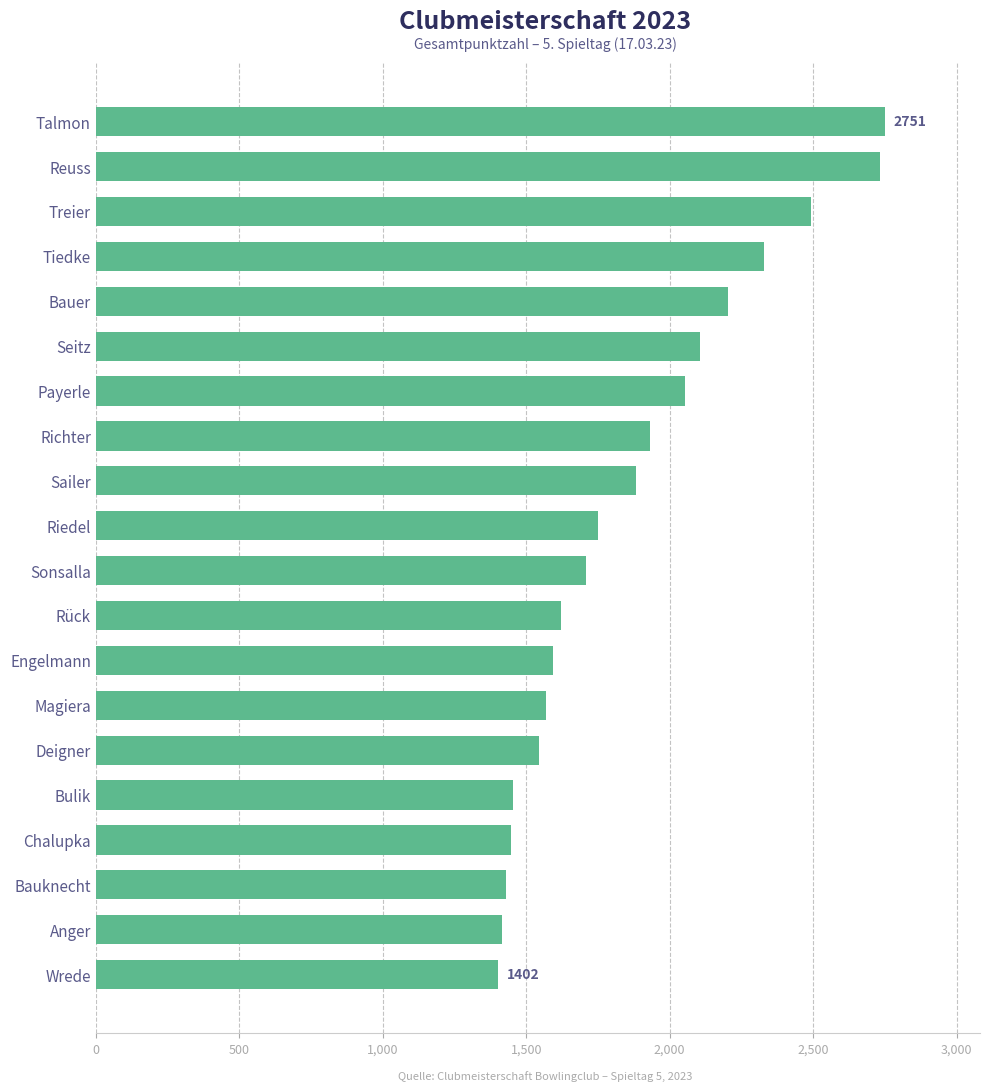

Does the chart contain any negative values?

No